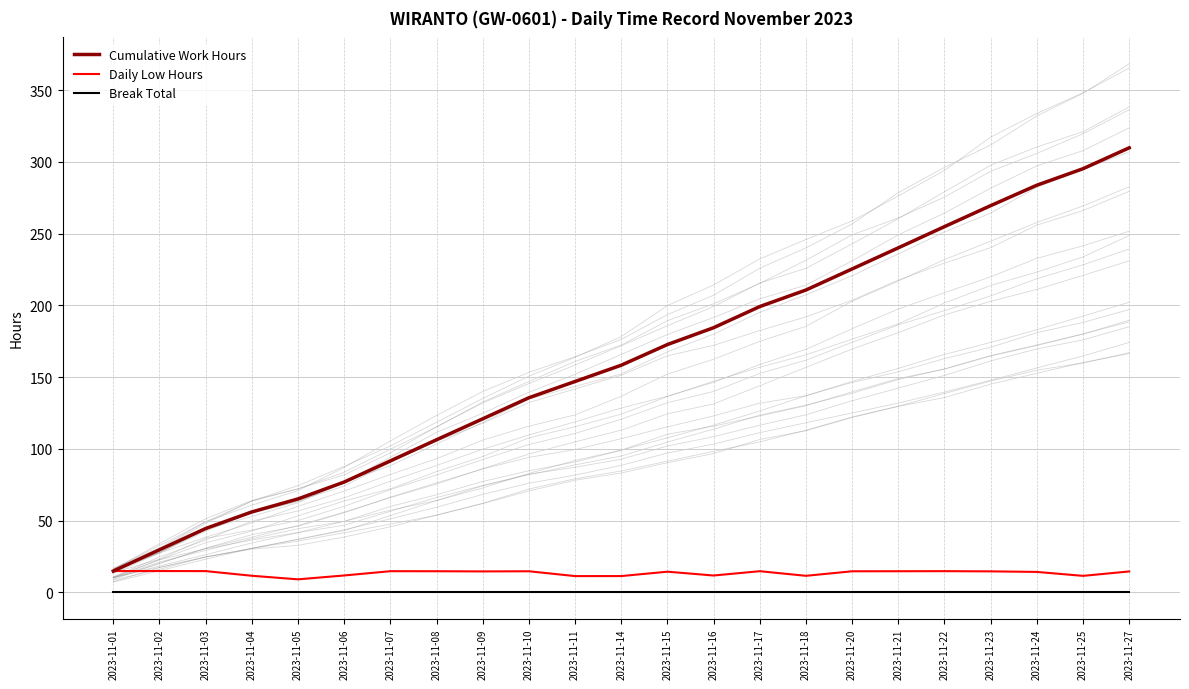

What is the difference between the highest and lowest values at 2023-11-10?

135.7